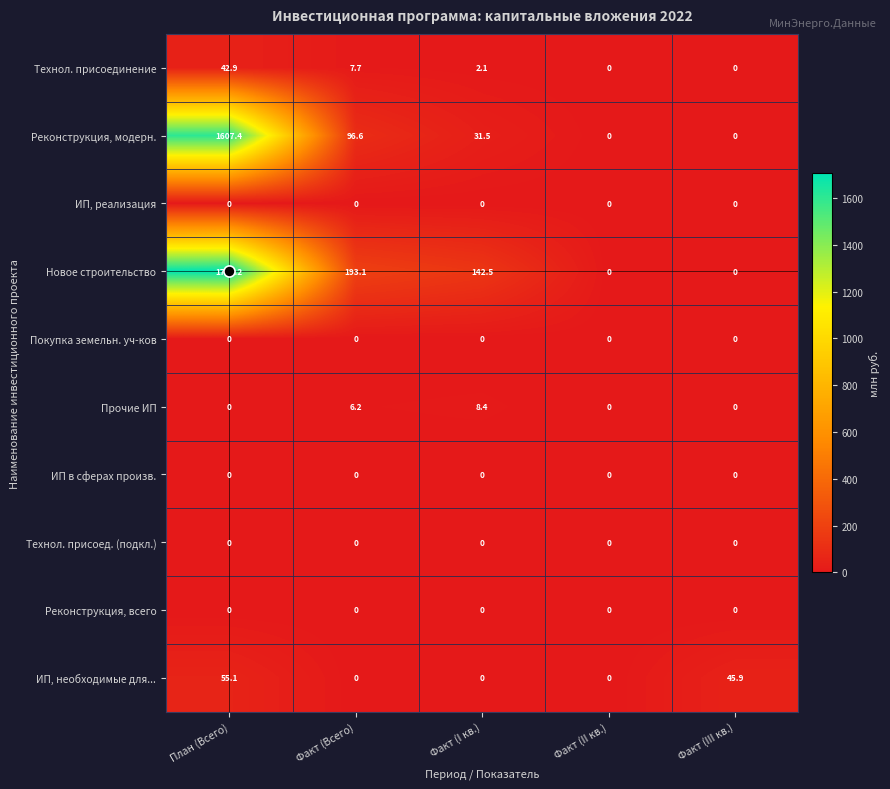

Is it true that ИП, необходимые для... equals 0.0 at Факт (II кв.)?

True